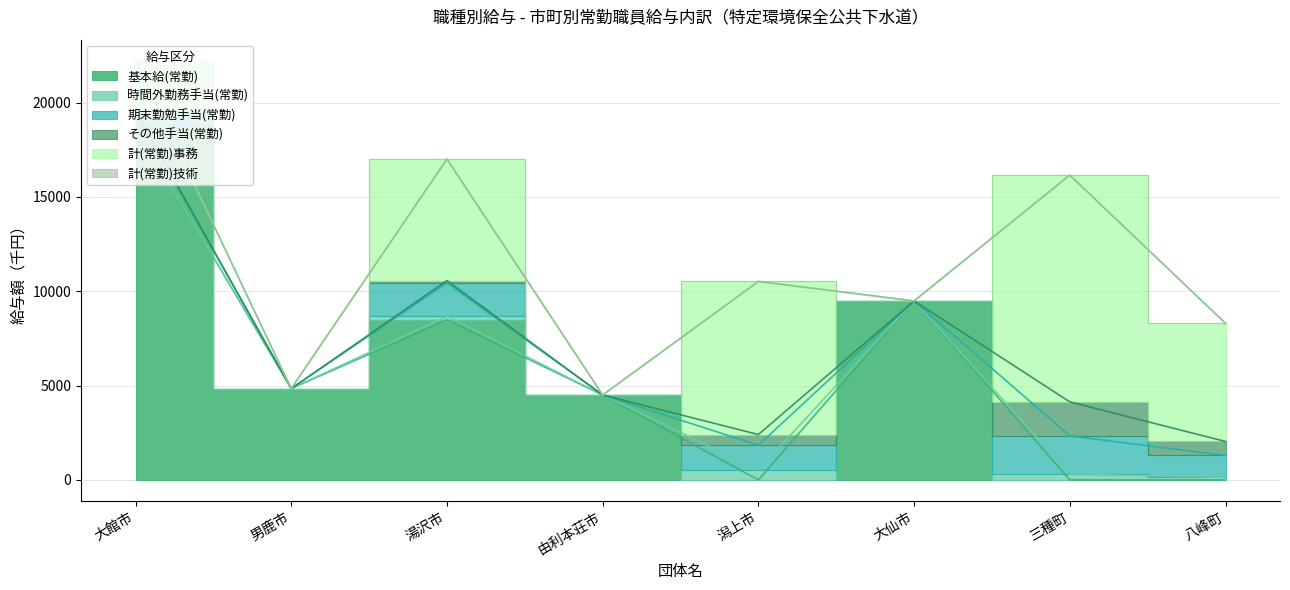

The value of 基本給(常勤) at 湯沢市 is 2093. True or false?

False